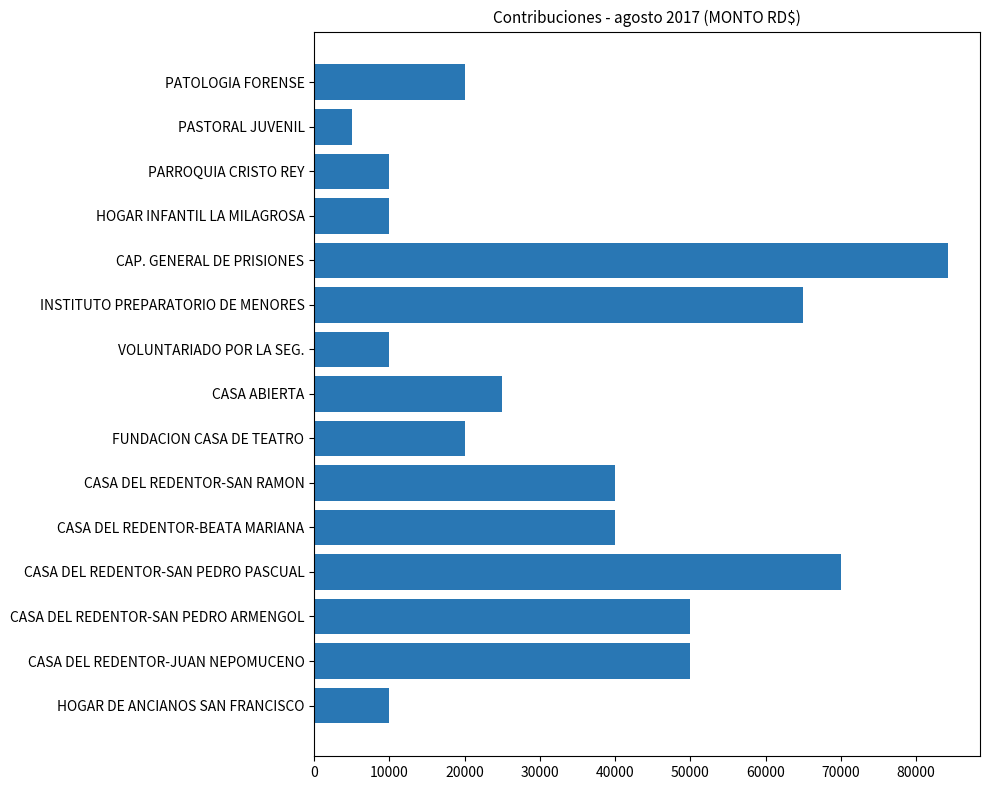

Reading top to bottom, extract all data points from this chart.

PATOLOGIA FORENSE=20000	PASTORAL JUVENIL=5000	PARROQUIA CRISTO REY=10000	HOGAR INFANTIL LA MILAGROSA=10000	CAP. GENERAL DE PRISIONES=84296	INSTITUTO PREPARATORIO DE MENORES=65000	VOLUNTARIADO POR LA SEG.=10000	CASA ABIERTA=25000	FUNDACION CASA DE TEATRO=20000	CASA DEL REDENTOR-SAN RAMON=40000	CASA DEL REDENTOR-BEATA MARIANA=40000	CASA DEL REDENTOR-SAN PEDRO PASCUAL=70000	CASA DEL REDENTOR-SAN PEDRO ARMENGOL=50000	CASA DEL REDENTOR-JUAN NEPOMUCENO=50000	HOGAR DE ANCIANOS SAN FRANCISCO=10000